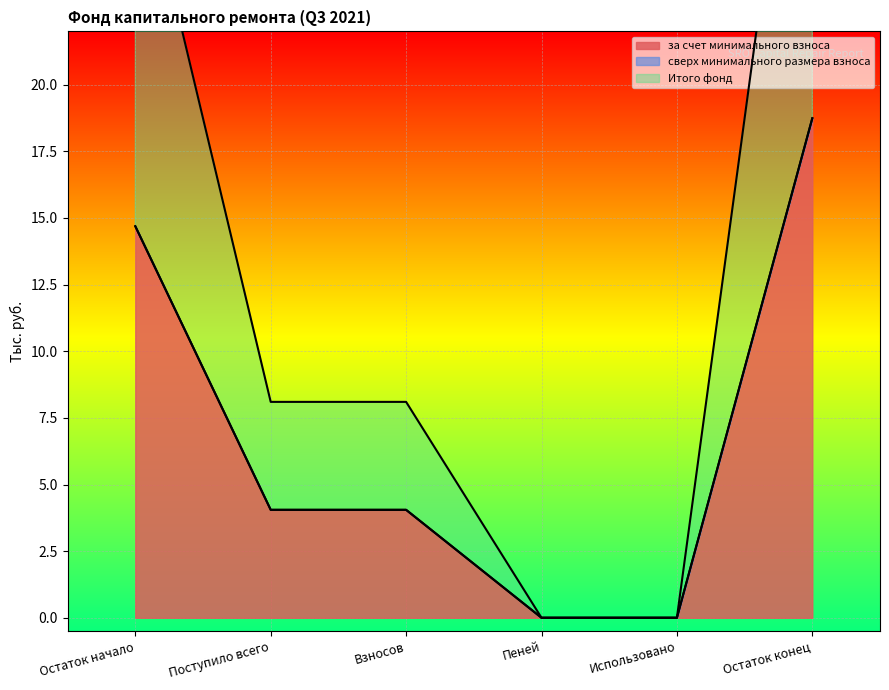

How many values in the Итого фонд series exceed 4?

4